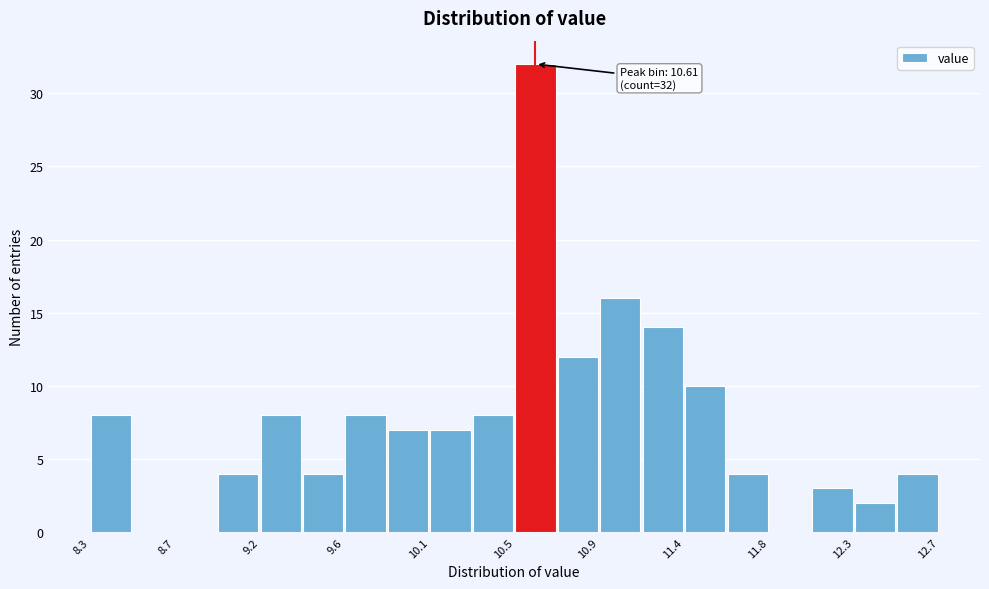

Over which range of the x-axis is the bar tallest?

10.50 to 10.72